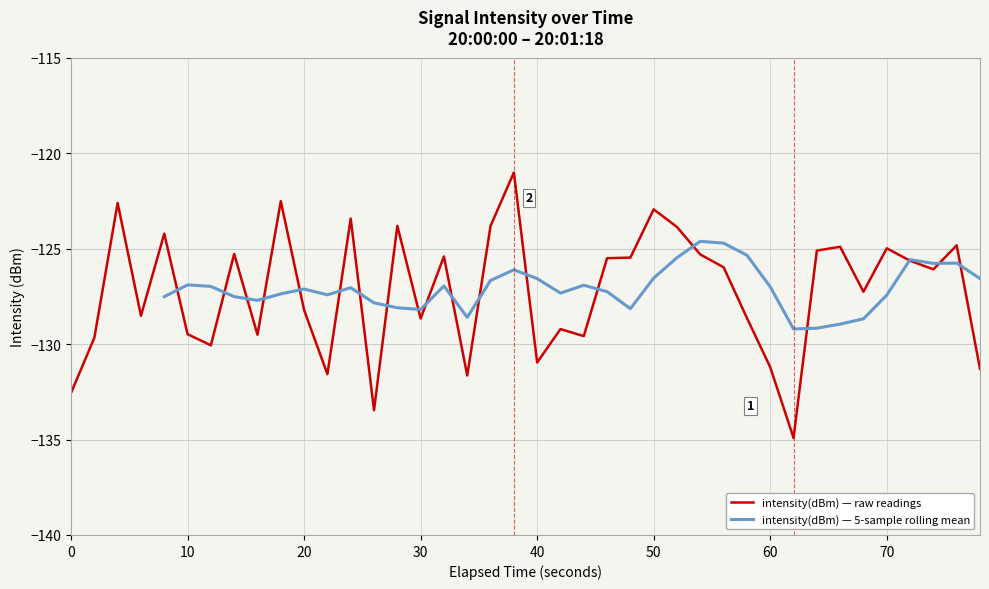

What is the highest value of the intensity(dBm) — raw readings series?

-121.0